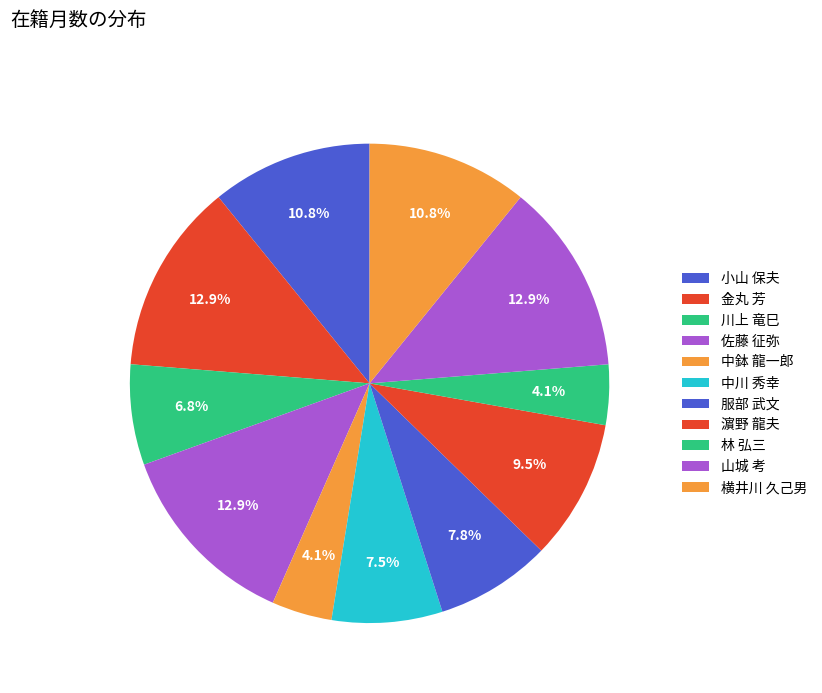

How many segments does this pie chart have?

11